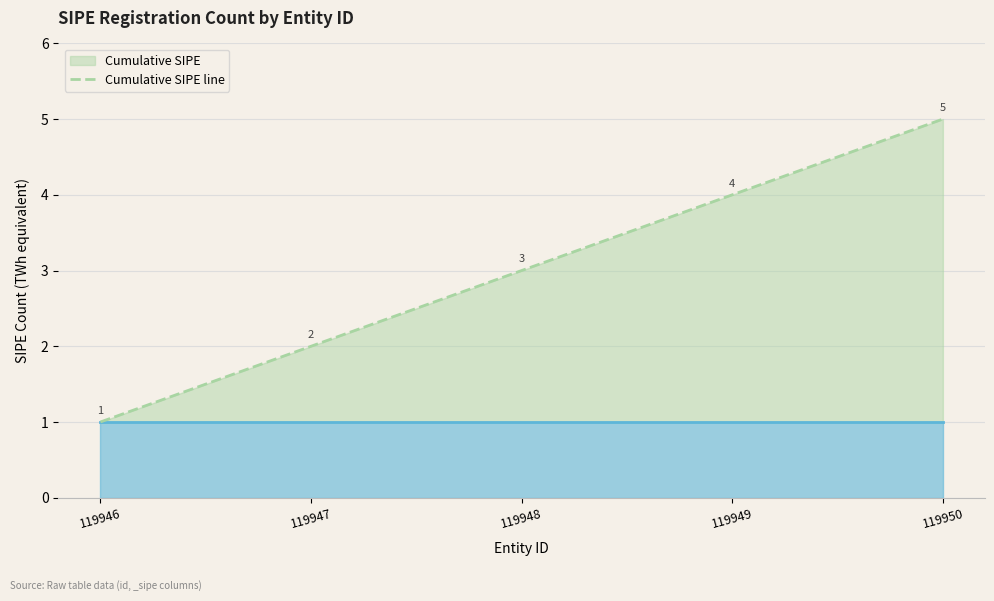

Rank the categories by value from highest to lowest.

119950, 119949, 119948, 119947, 119946